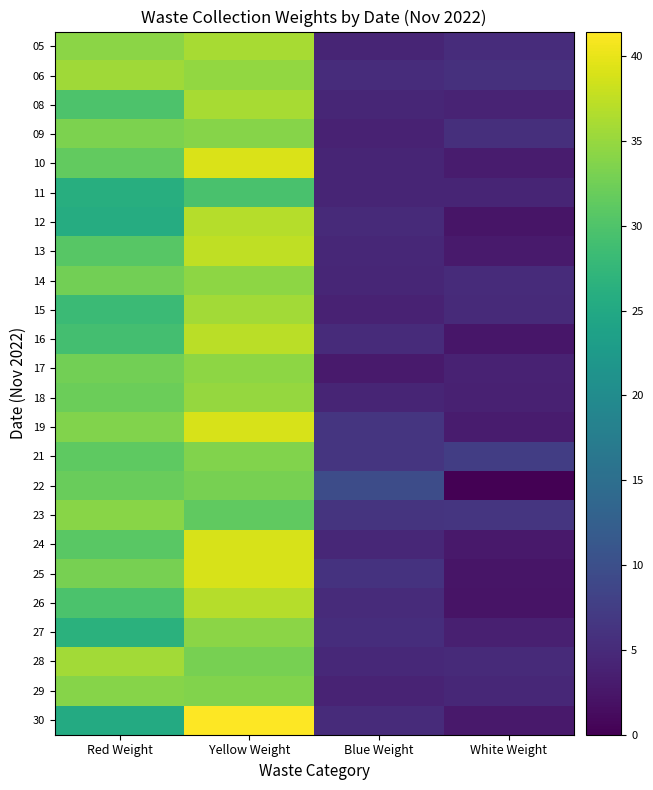

Reading right to left, what are all the values shown in this chart?

05: White Weight=5.2	Blue Weight=4.3	Yellow Weight=36.0	Red Weight=34.2
06: White Weight=5.7	Blue Weight=5.3	Yellow Weight=34.7	Red Weight=35.6
08: White Weight=4.1	Blue Weight=4.4	Yellow Weight=36.0	Red Weight=29.9
09: White Weight=5.5	Blue Weight=4.0	Yellow Weight=33.9	Red Weight=33.3
10: White Weight=3.1	Blue Weight=4.3	Yellow Weight=39.1	Red Weight=31.5
11: White Weight=4.3	Blue Weight=4.3	Yellow Weight=29.5	Red Weight=25.9
12: White Weight=2.4	Blue Weight=4.9	Yellow Weight=36.8	Red Weight=25.6
13: White Weight=3.0	Blue Weight=4.6	Yellow Weight=37.5	Red Weight=30.7
14: White Weight=5.2	Blue Weight=4.5	Yellow Weight=34.4	Red Weight=32.5
15: White Weight=4.9	Blue Weight=3.9	Yellow Weight=35.8	Red Weight=28.3
16: White Weight=2.6	Blue Weight=5.2	Yellow Weight=37.1	Red Weight=29.1
17: White Weight=4.0	Blue Weight=3.1	Yellow Weight=34.4	Red Weight=32.6
18: White Weight=3.8	Blue Weight=4.3	Yellow Weight=34.9	Red Weight=32.2
19: White Weight=3.1	Blue Weight=6.4	Yellow Weight=39.0	Red Weight=33.6
21: White Weight=7.5	Blue Weight=6.5	Yellow Weight=33.6	Red Weight=31.1
22: White Weight=0.0	Blue Weight=9.6	Yellow Weight=33.0	Red Weight=32.0
23: White Weight=6.3	Blue Weight=6.3	Yellow Weight=31.3	Red Weight=34.2
24: White Weight=2.9	Blue Weight=4.6	Yellow Weight=38.9	Red Weight=30.8
25: White Weight=2.3	Blue Weight=6.2	Yellow Weight=39.0	Red Weight=33.0
26: White Weight=2.1	Blue Weight=5.1	Yellow Weight=36.8	Red Weight=29.7
27: White Weight=3.6	Blue Weight=5.4	Yellow Weight=34.2	Red Weight=26.4
28: White Weight=4.9	Blue Weight=4.7	Yellow Weight=33.0	Red Weight=35.8
29: White Weight=4.7	Blue Weight=4.1	Yellow Weight=33.6	Red Weight=34.0
30: White Weight=2.9	Blue Weight=5.1	Yellow Weight=41.5	Red Weight=25.3